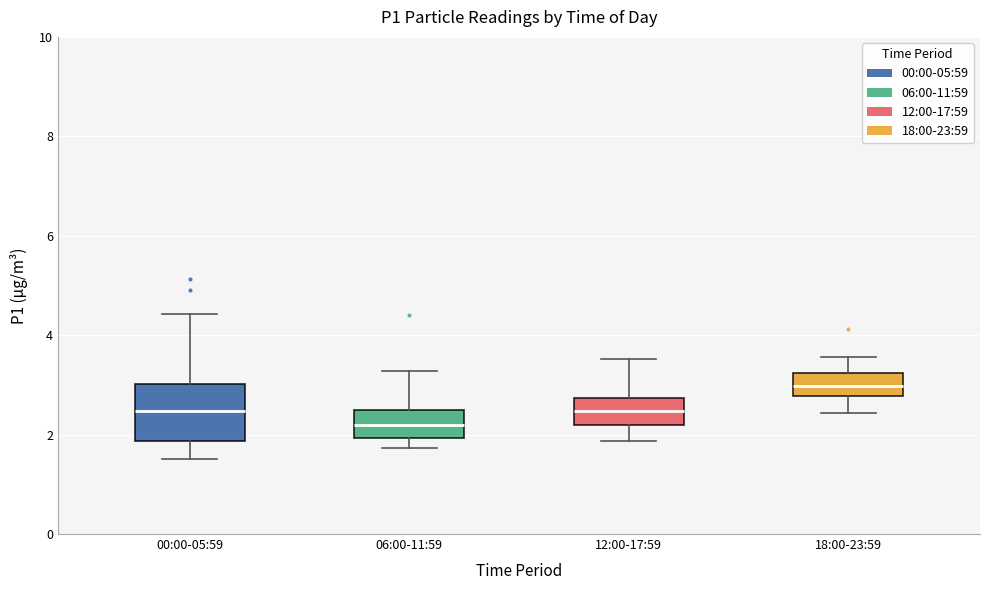

Reading left to right, read every box against the y-axis: the position of its median line, the range the box covers, and the ends of its whiskers. The values are not printed on the chart, so give them approximately, as read against the axis.

00:00-05:59: median 2.4, box 1.8 to 3.0, whiskers 1.6 to 4.4
06:00-11:59: median 2.2, box 2.0 to 2.4, whiskers 1.8 to 3.2
12:00-17:59: median 2.4, box 2.2 to 2.8, whiskers 1.8 to 3.6
18:00-23:59: median 3.0, box 2.8 to 3.2, whiskers 2.4 to 3.6